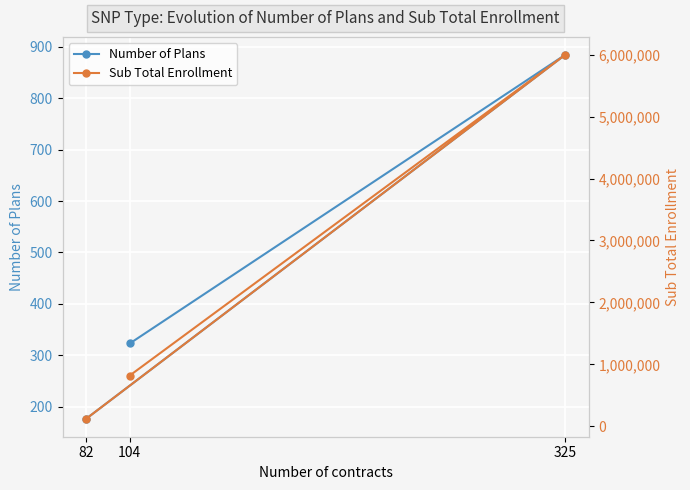

What is the label of the 2nd point from the right?

325